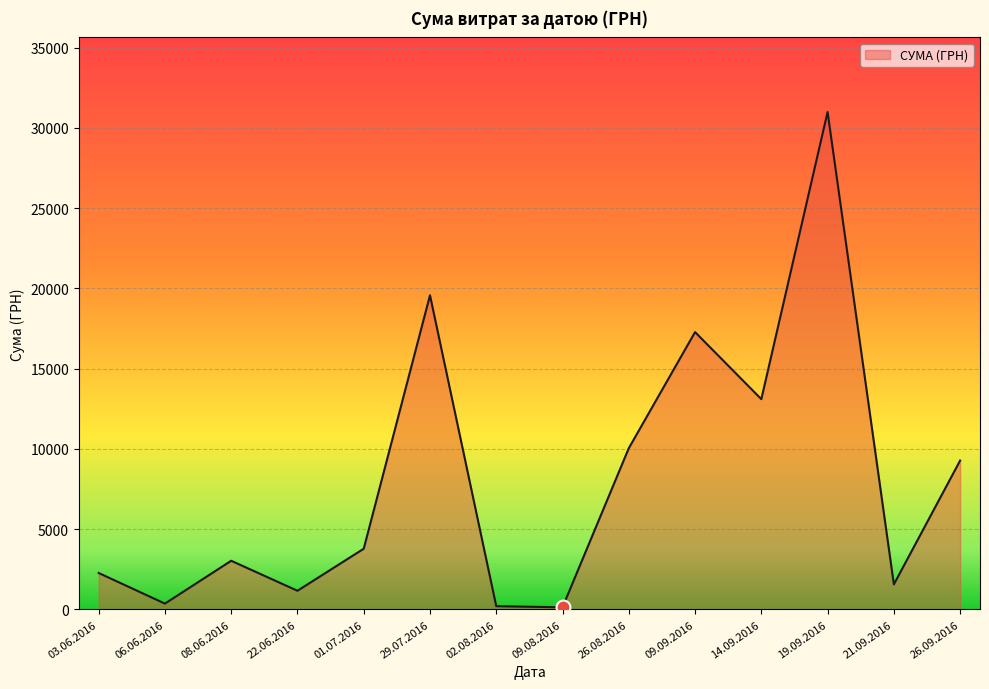

Is it true that the value at 21.09.2016 is 1565.0?

True